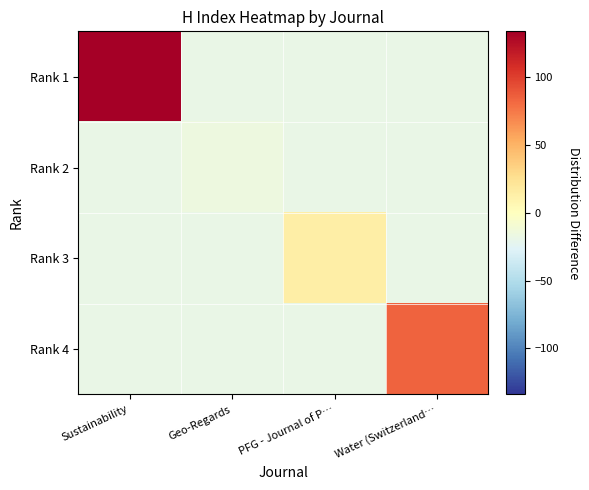

Which series has the largest range (max minus min)?

Rank 1